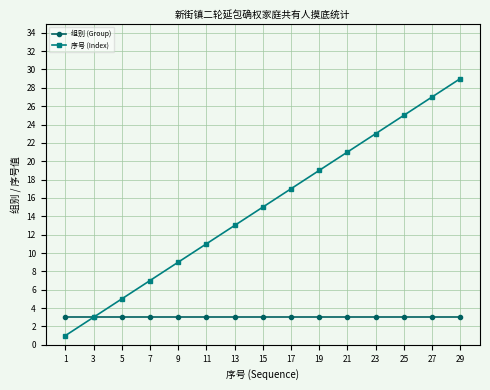

The 序号 (Index) series shows 3 at 3. True or false?

True